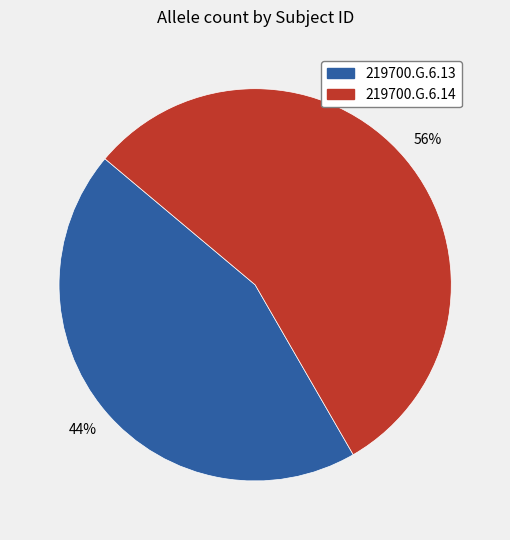

What percentage is the 219700.G.6.14 slice, to the nearest percent?

56%